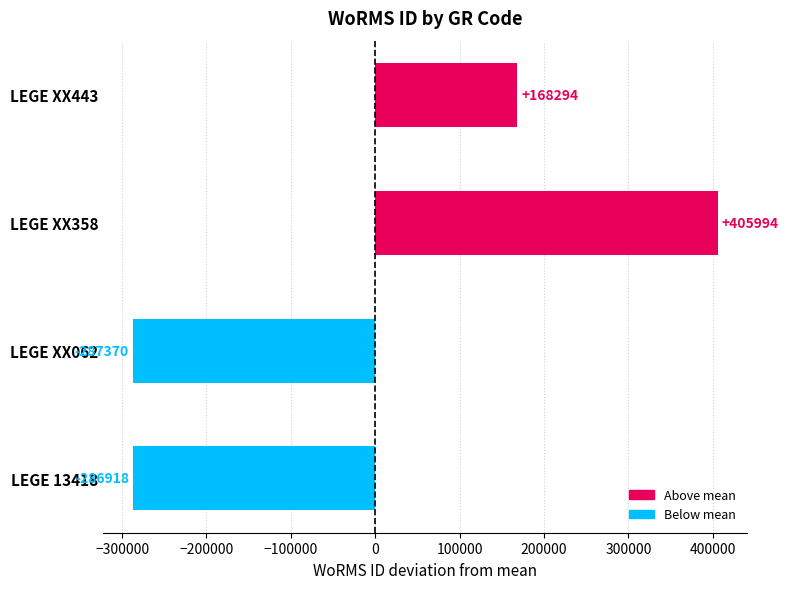

Reading top to bottom, transcribe all the data shown in this chart.

168294	405994	-287370	-286918